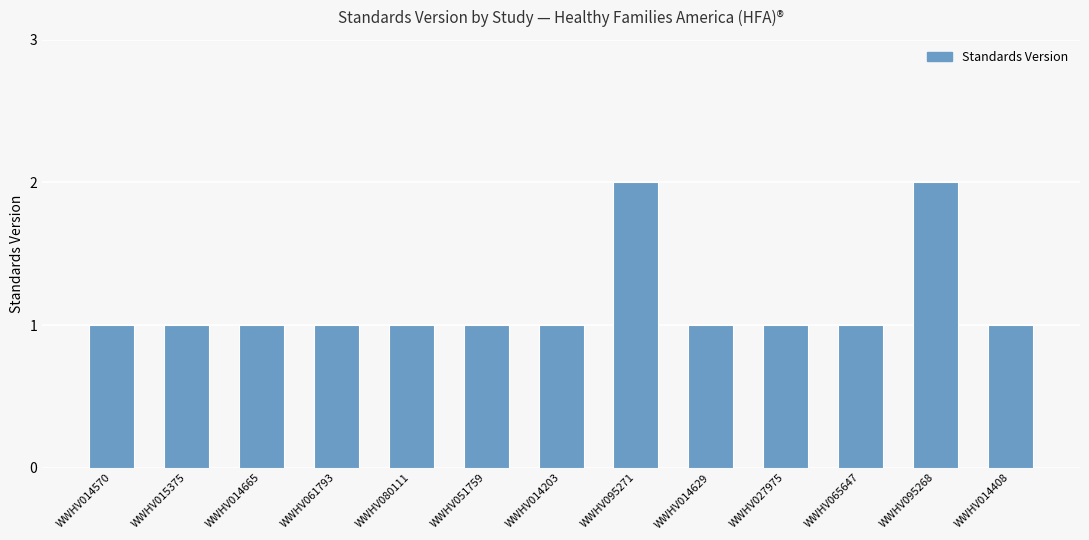

How many bars are there in total?

13